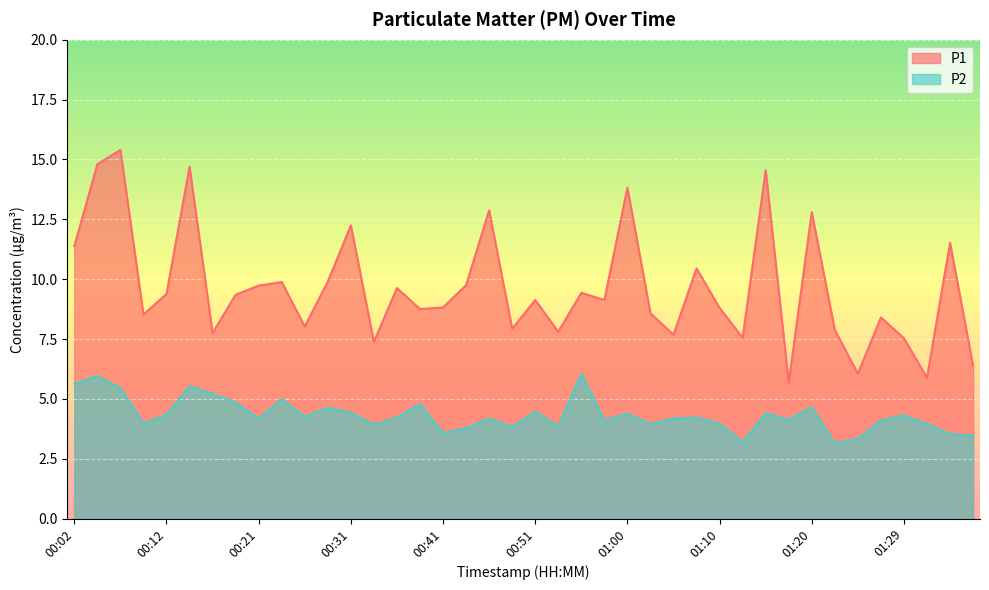

What is the difference between the second highest and minimum values in the P1 series?

9.1